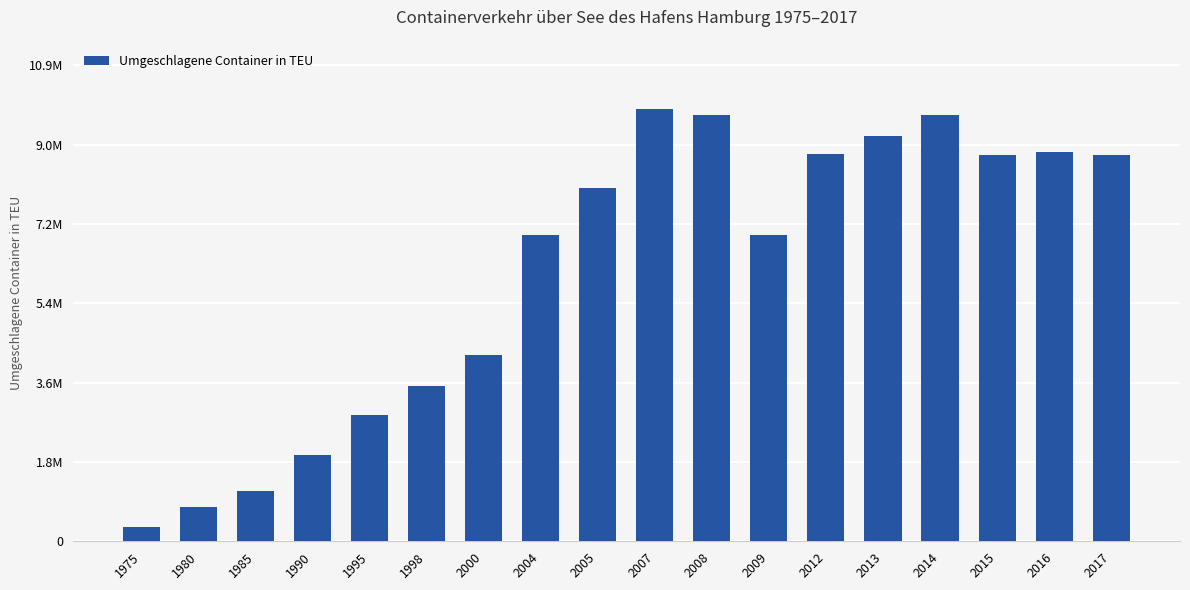

List the labels in order of value, largest first.

2007, 2014, 2008, 2013, 2016, 2012, 2017, 2015, 2005, 2009, 2004, 2000, 1998, 1995, 1990, 1985, 1980, 1975